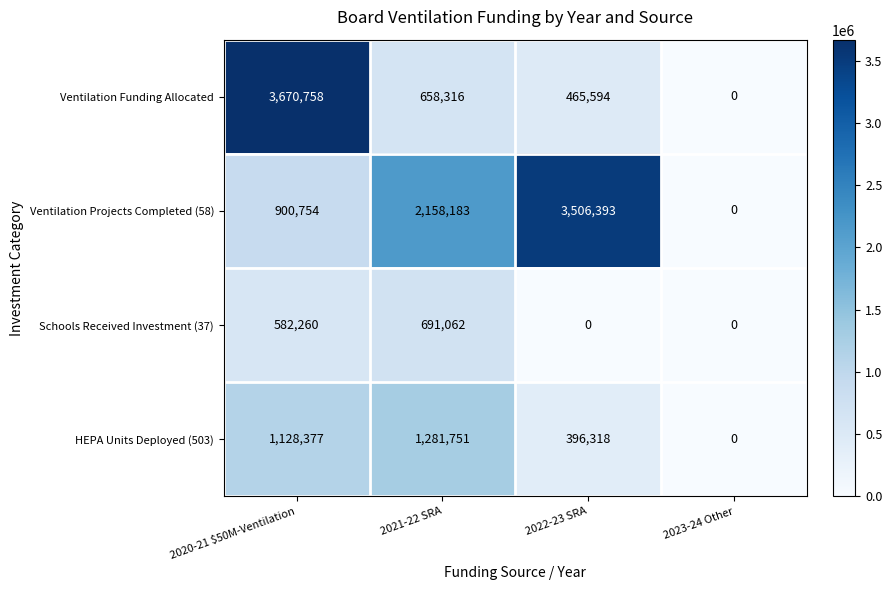

At which label is Ventilation Funding Allocated closest to 1835379?

2021-22 SRA